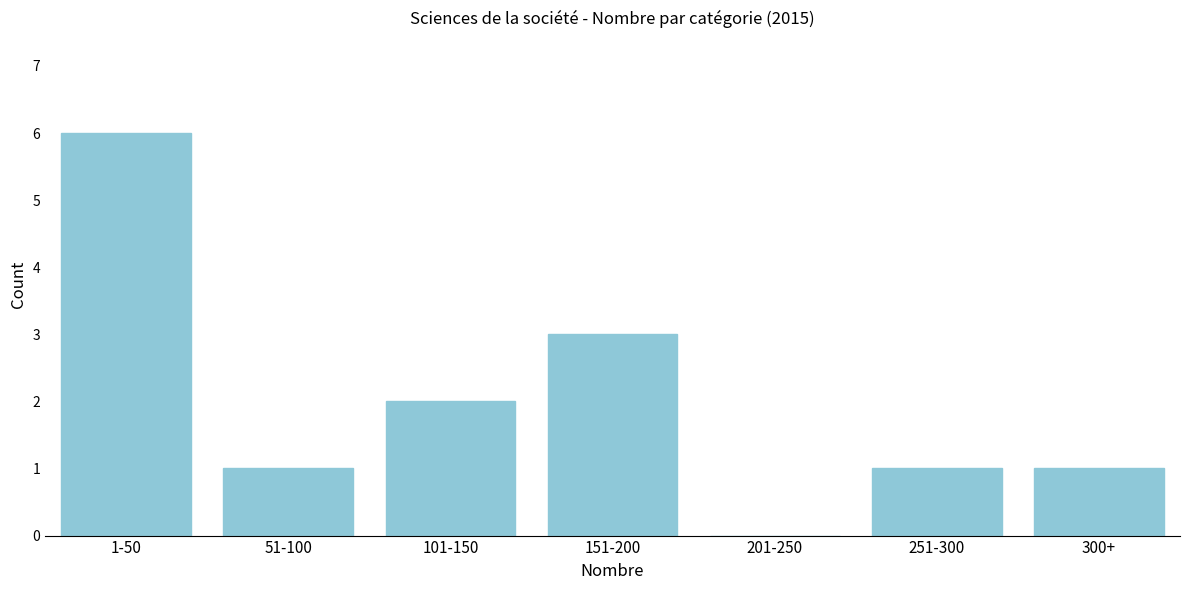

Reading right to left, list all the values displayed in this chart.

300+=1	251-300=1	201-250=0	151-200=3	101-150=2	51-100=1	1-50=6